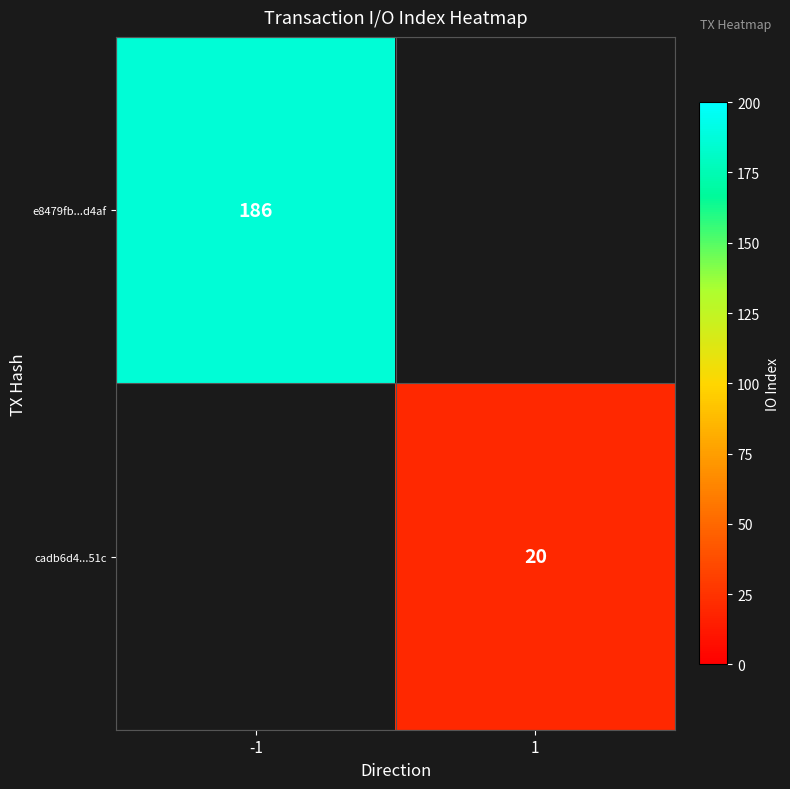

The value of cadb6d4...51c at 1 is 20. True or false?

True